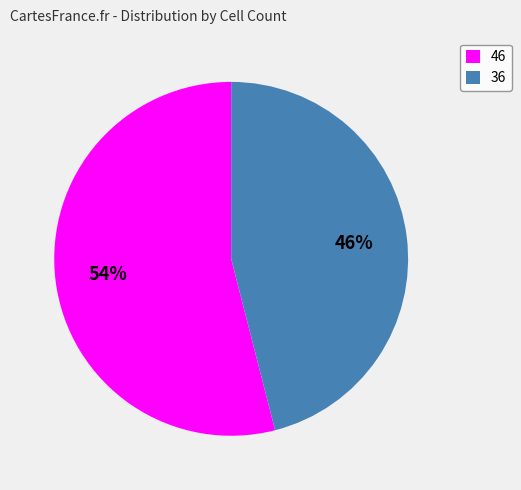

Combined, do 46 and 36 account for over 50%?

Yes